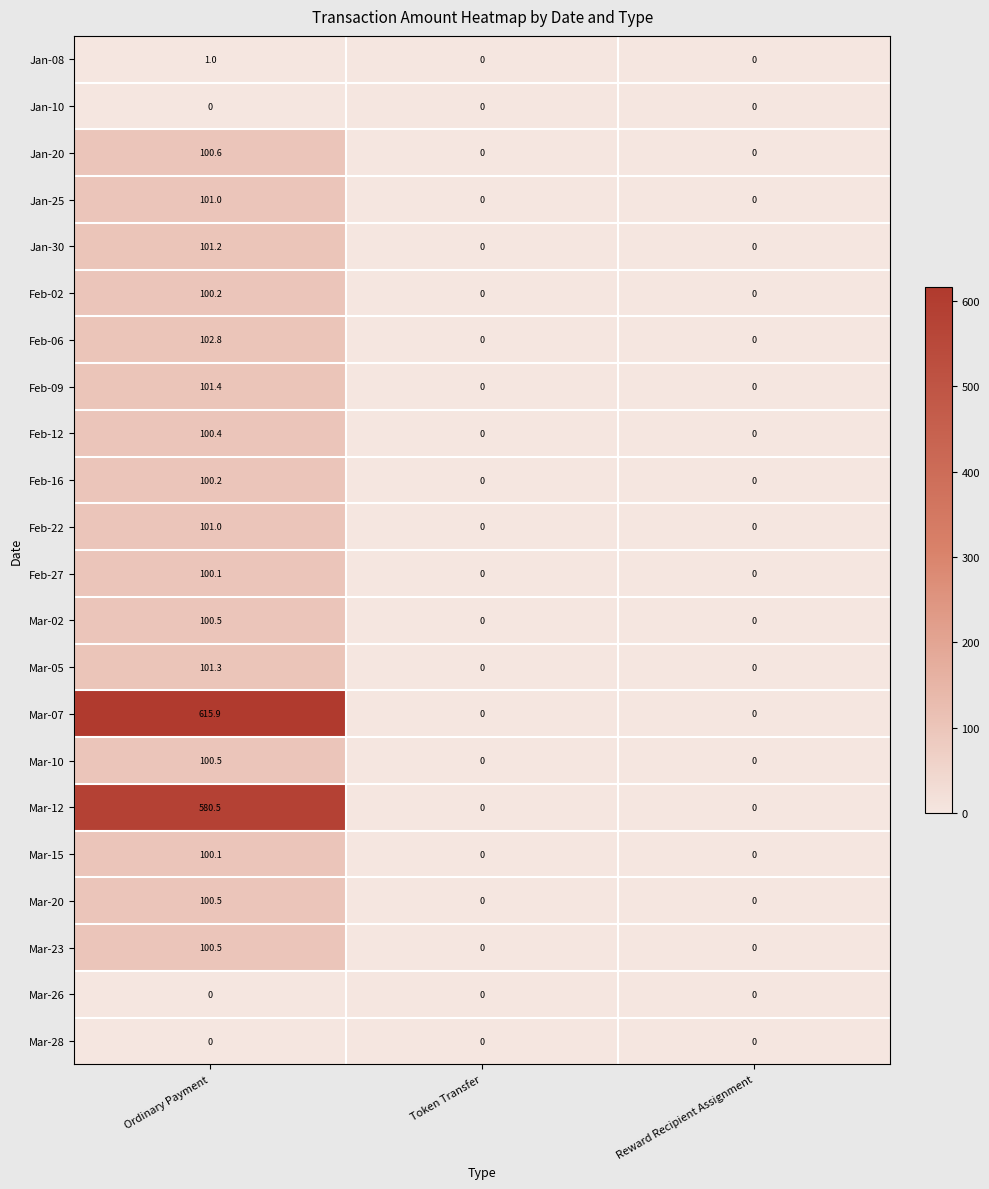

Between Ordinary Payment and Reward Recipient Assignment, which series saw the biggest shift?

Mar-07